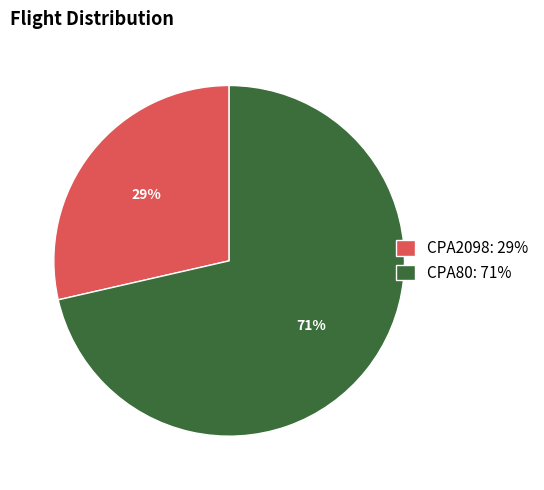

To the nearest percent, what percentage of the pie is CPA80?

71%